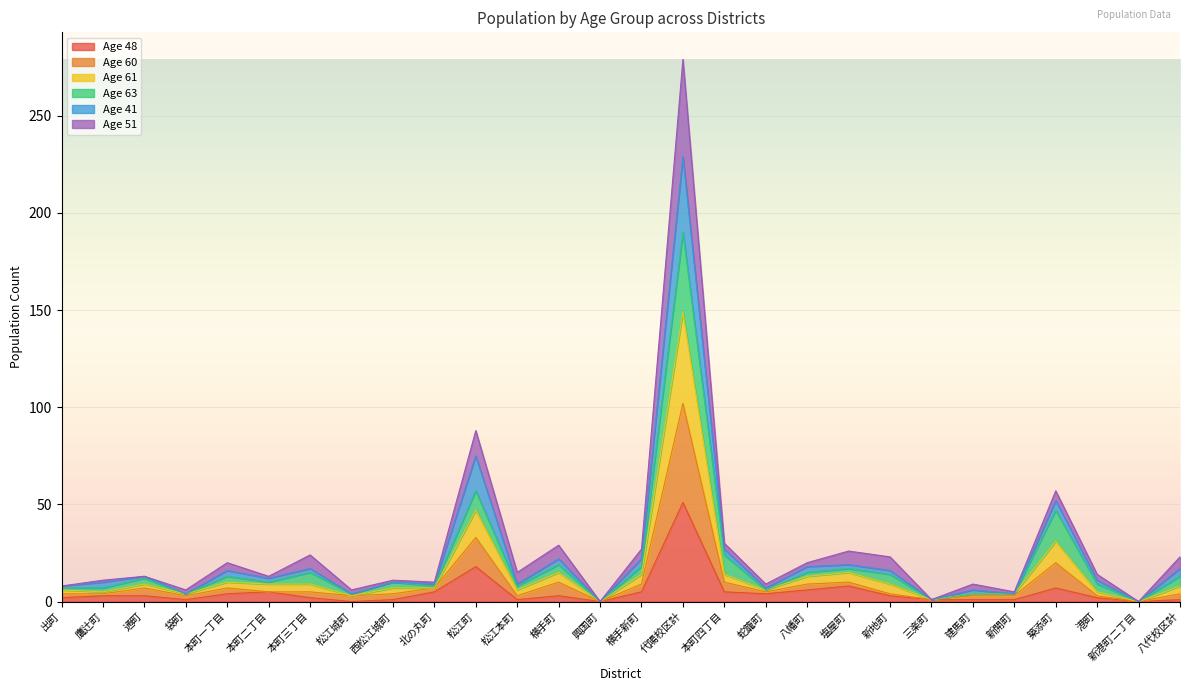

Is the value of age_41 at 袋町 greater than the value of age_60 at 本町四丁目?

No